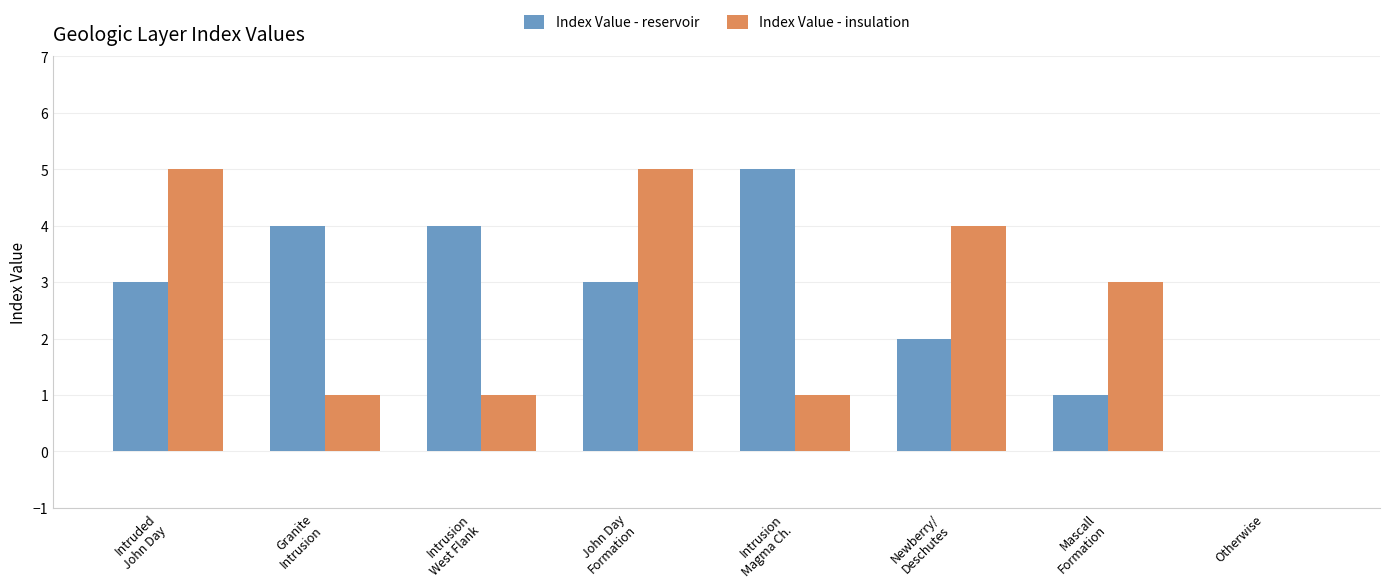

What is the spread (max minus min) of values at John Day
Formation?

2